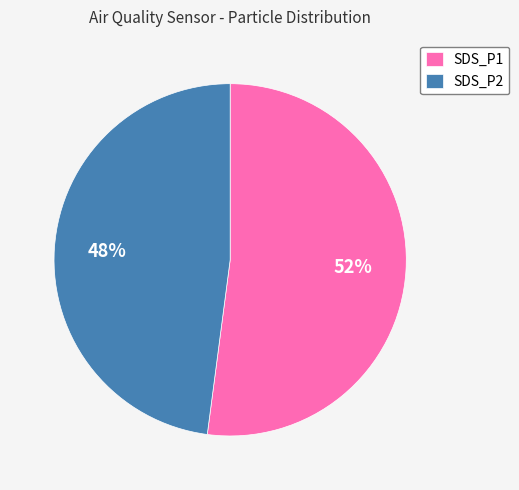

How many segments does this pie chart have?

2